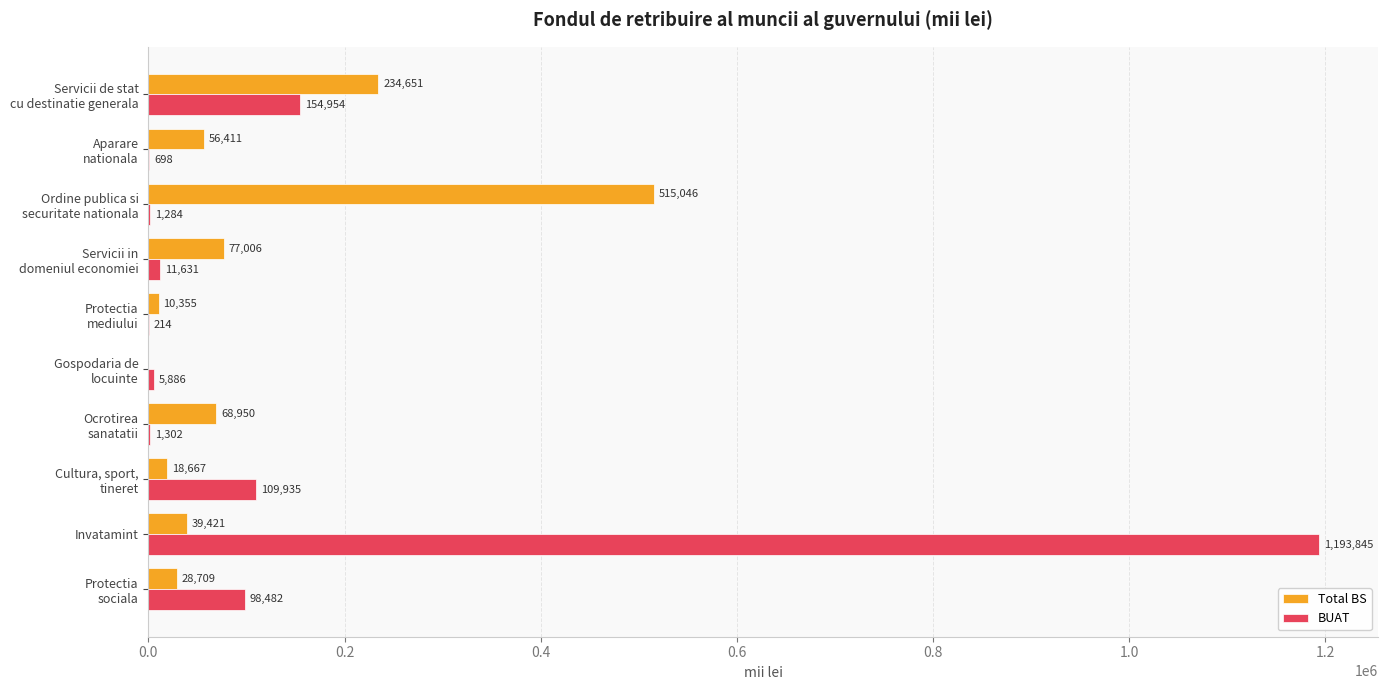

Which label corresponds to the largest value in the chart?

Invatamint